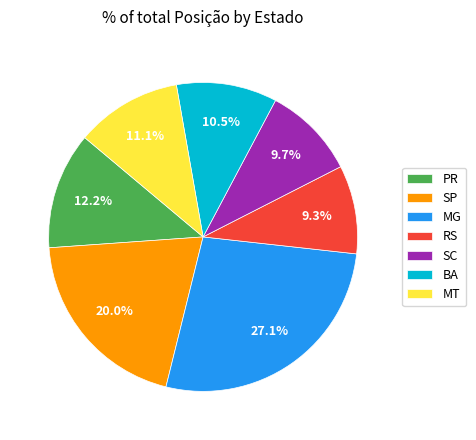

How much of the chart is everything except BA?

89.5%